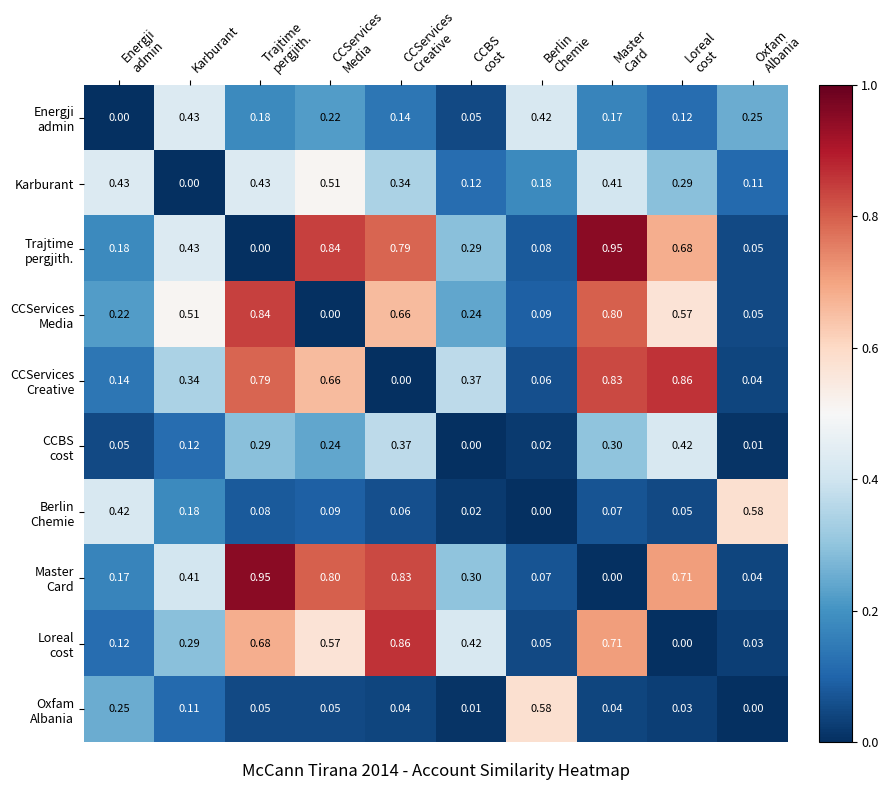

How many distinct data groups are displayed?

10